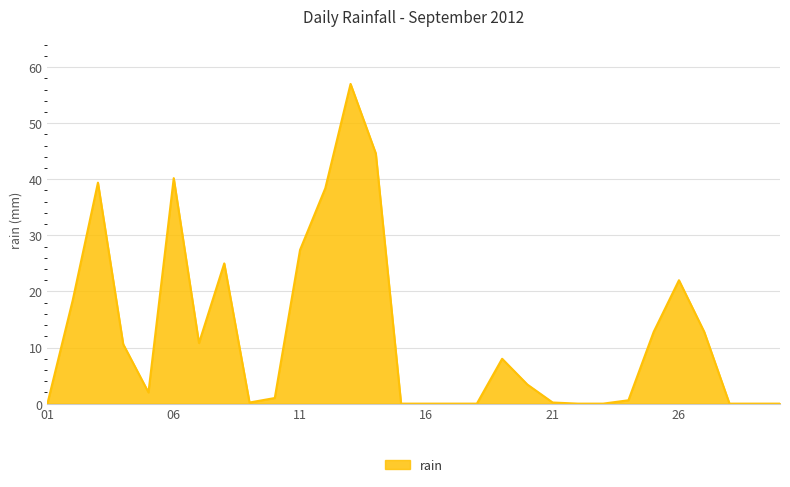

What is the maximum value shown in the chart?

57.0